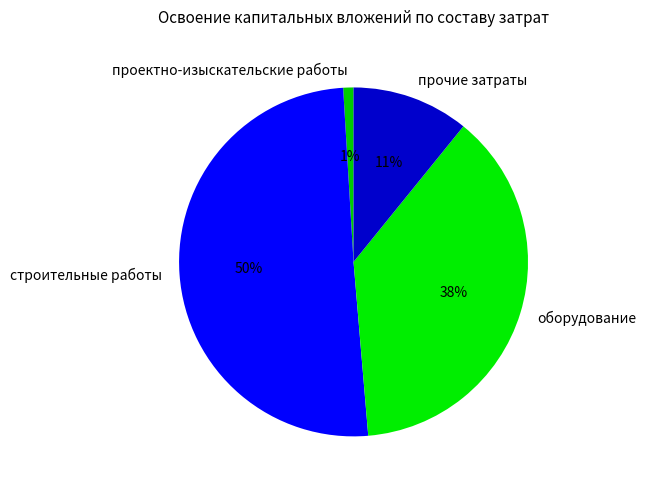

Which category has the biggest portion of the pie?

строительные работы